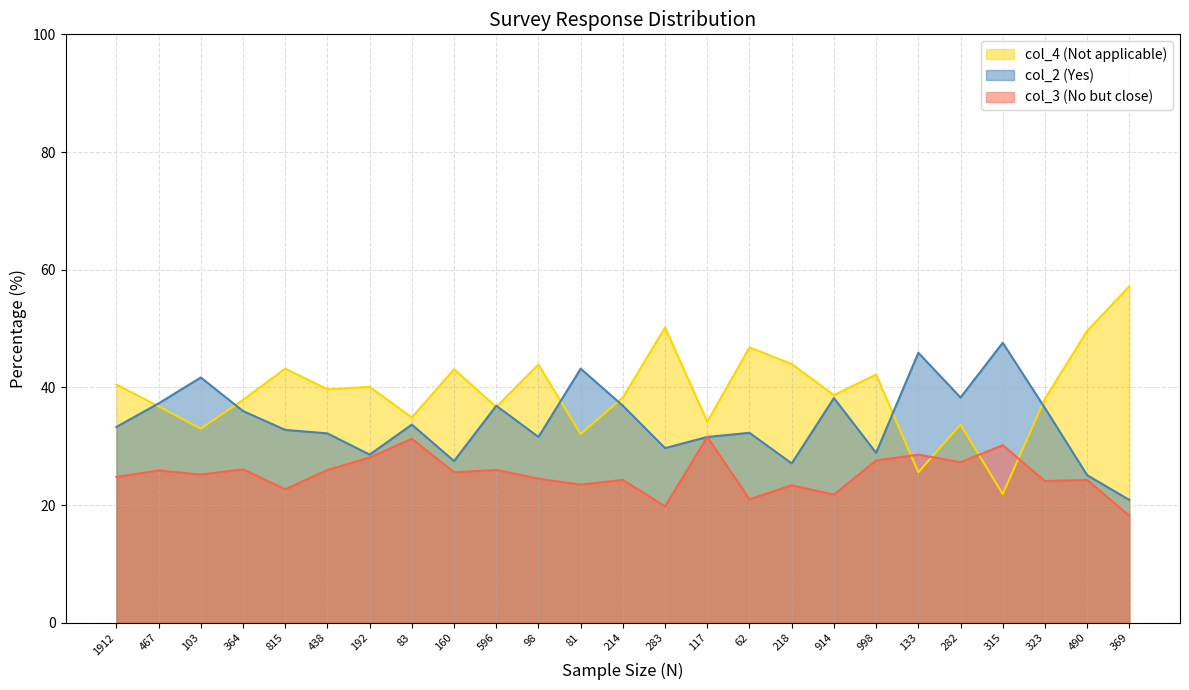

What is the lowest value of the col_2 (Yes) series?

20.9